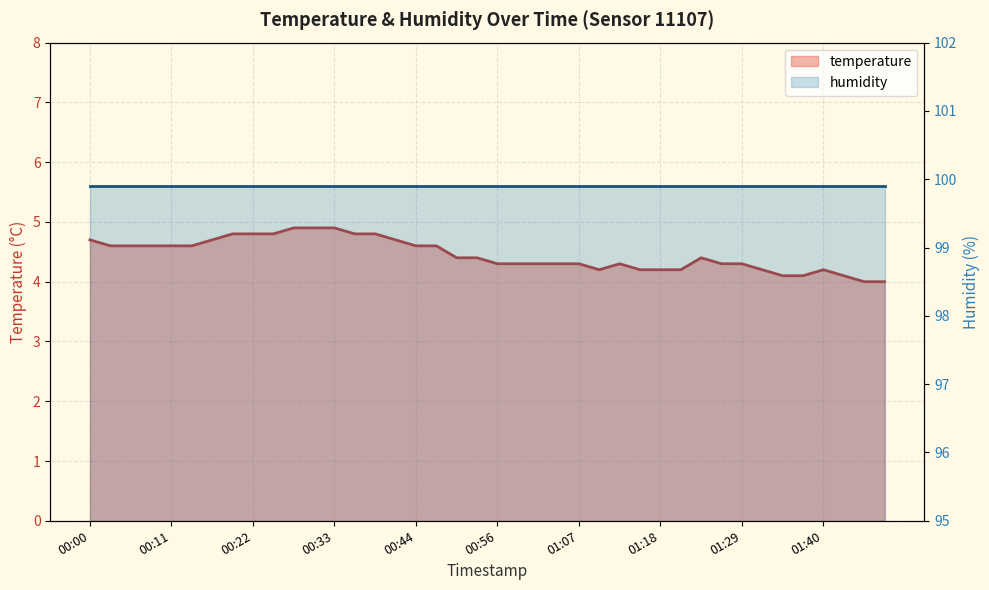

List the labels in order of value, largest first.

00:28, 00:30, 00:33, 00:19, 00:22, 00:25, 00:36, 00:39, 00:00, 00:16, 00:42, 00:03, 00:05, 00:08, 00:11, 00:14, 00:44, 00:47, 00:50, 00:53, 01:24, 00:56, 00:59, 01:01, 01:04, 01:07, 01:12, 01:26, 01:29, 01:10, 01:15, 01:18, 01:21, 01:32, 01:40, 01:35, 01:37, 01:43, 01:46, 01:49